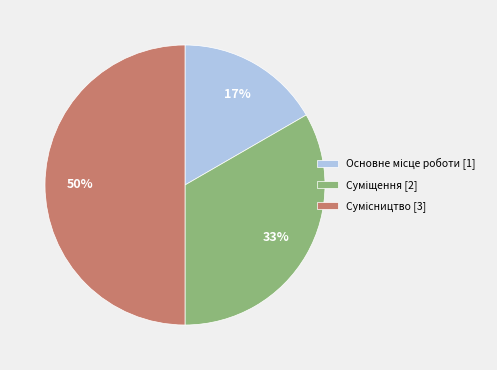

How many segments does this pie chart have?

3